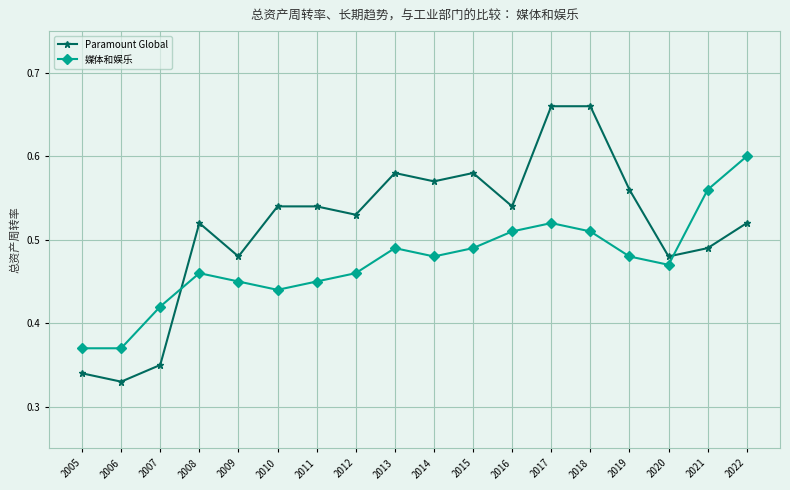

Is the value of 媒体和娱乐 at 2009 greater than the value of Paramount Global at 2017?

No